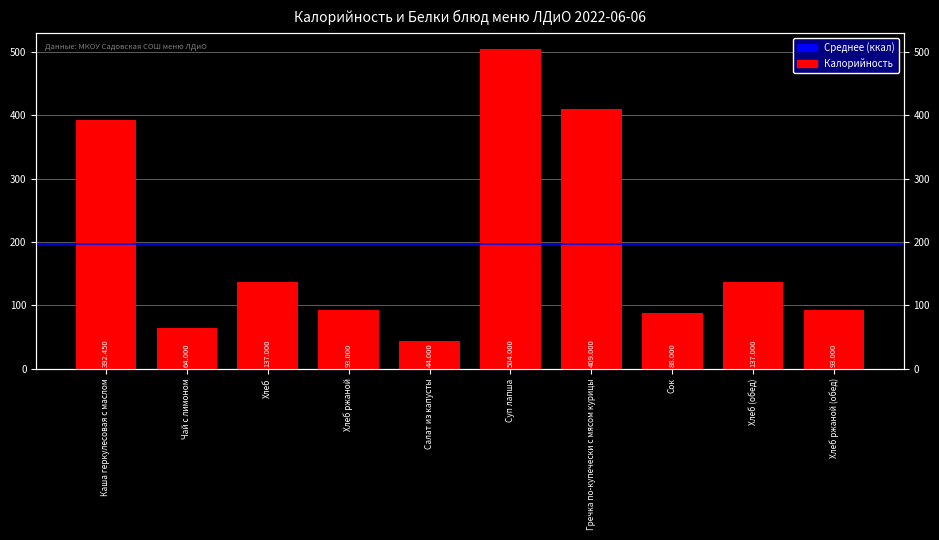

Reading left to right, extract all data points from this chart.

392.4	64.0	137.0	93.0	44.0	504.0	409.0	88.0	137.0	93.0